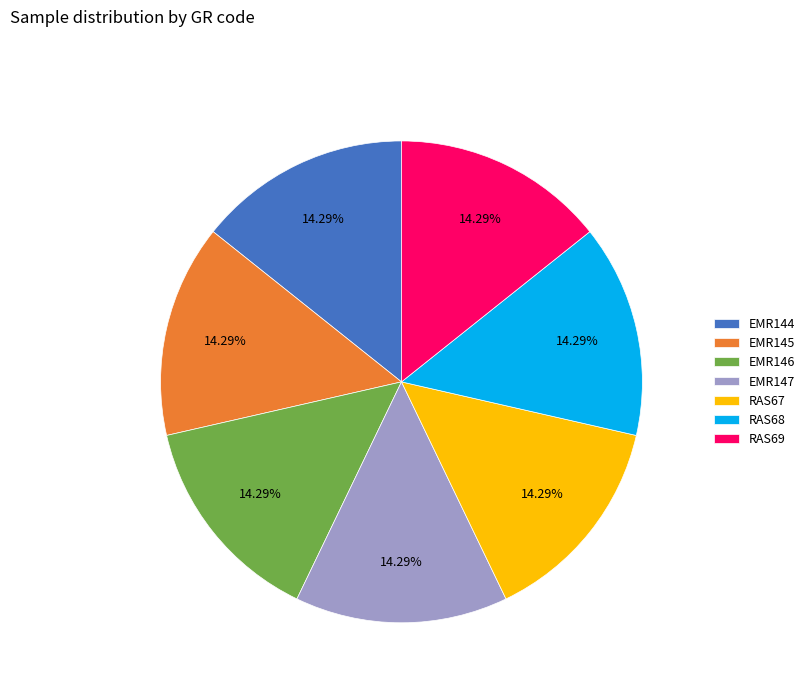

Does EMR147 account for over 50% of the chart?

No